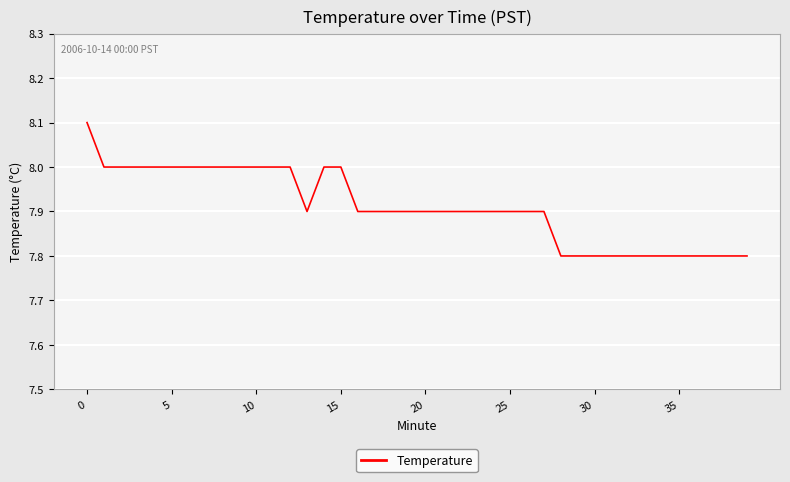

Does the chart display data point markers on the line(s)?

No